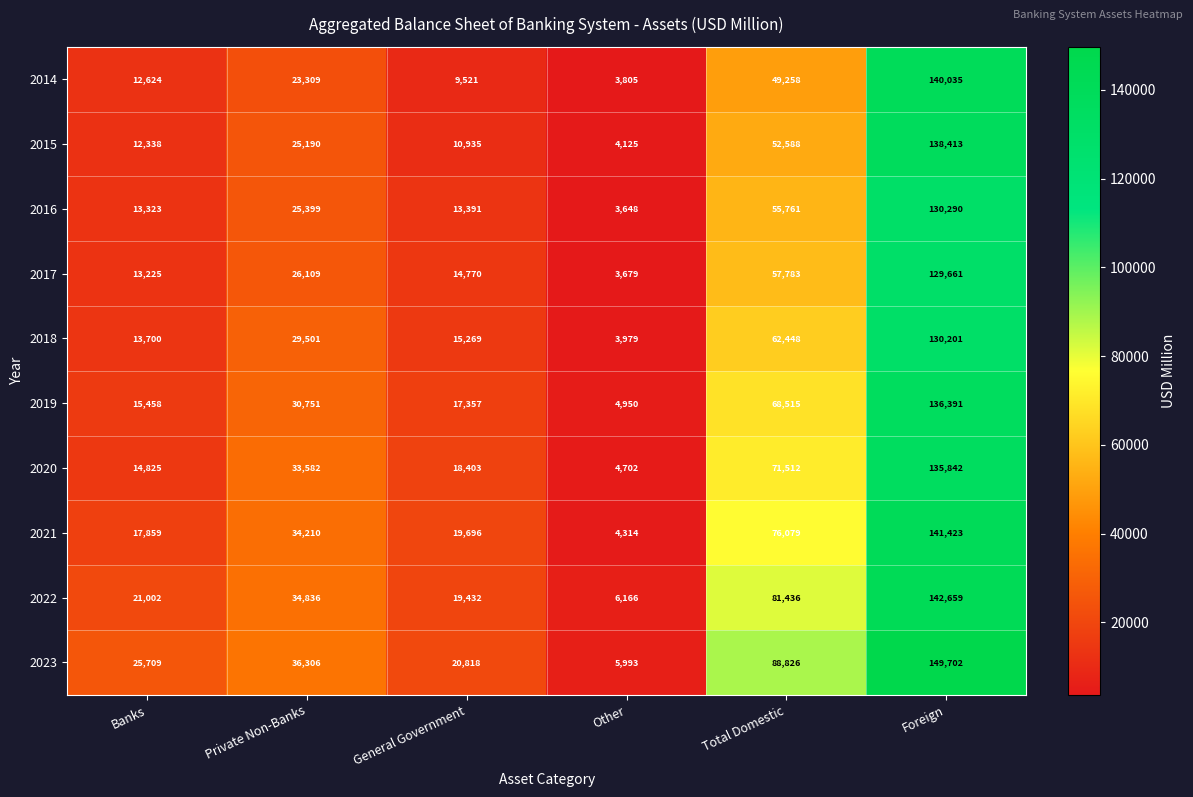

How many distinct data groups are displayed?

10